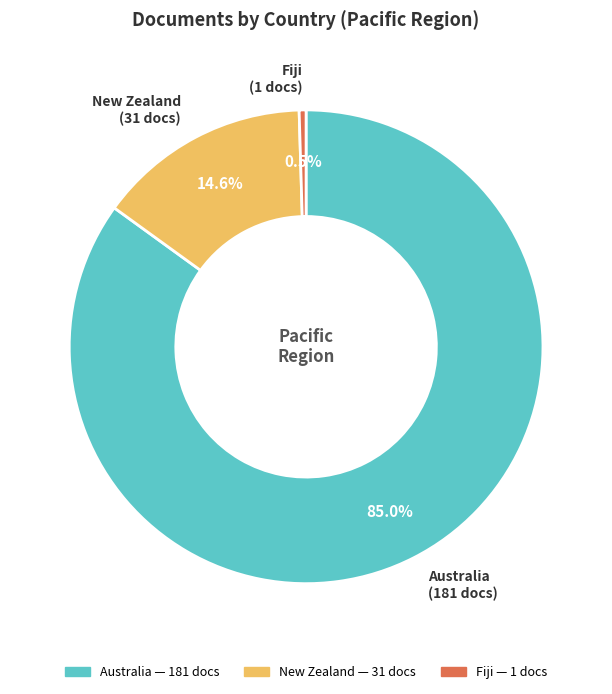

What is the majority slice?

Australia